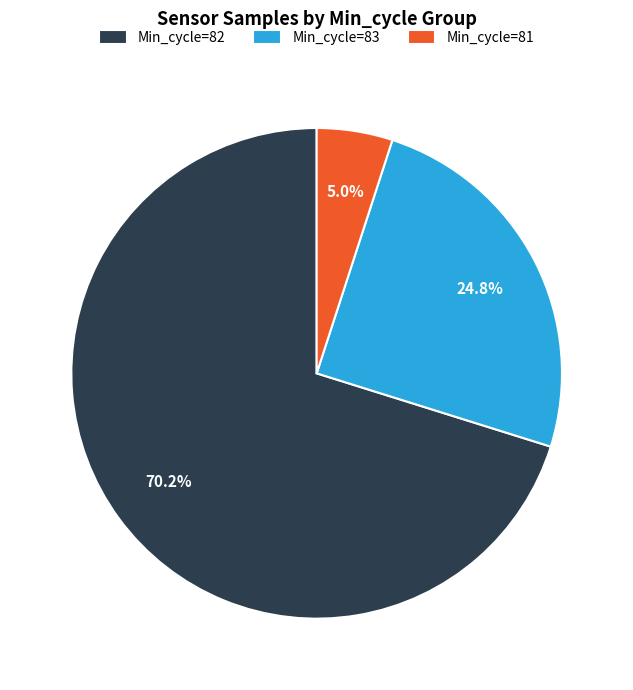

How many segments does this pie chart have?

3